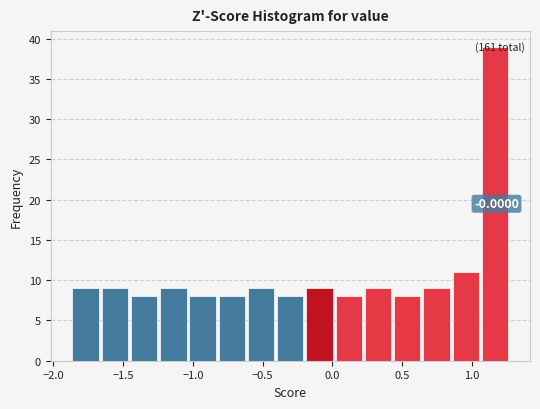

Which range on the x-axis has the tallest bar?

1.05 to 1.30